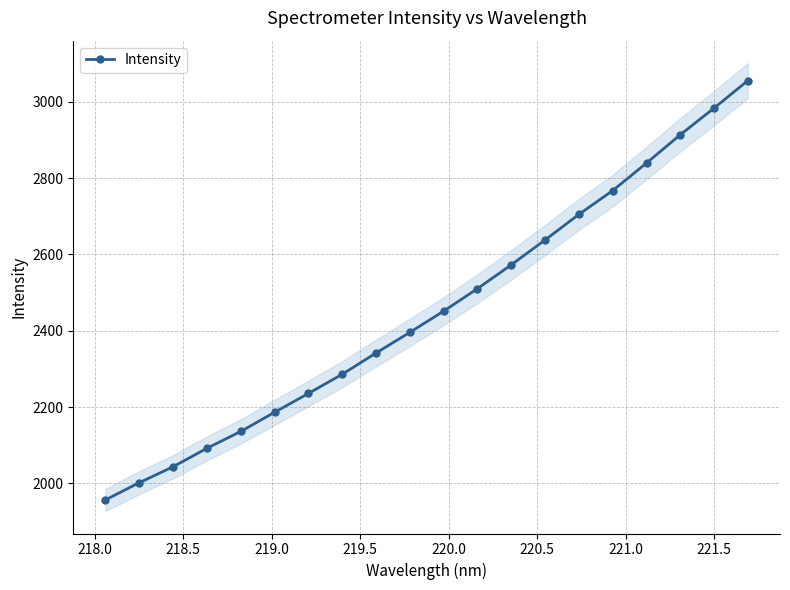

True or false: the data has more than 1 interior local peaks.

False